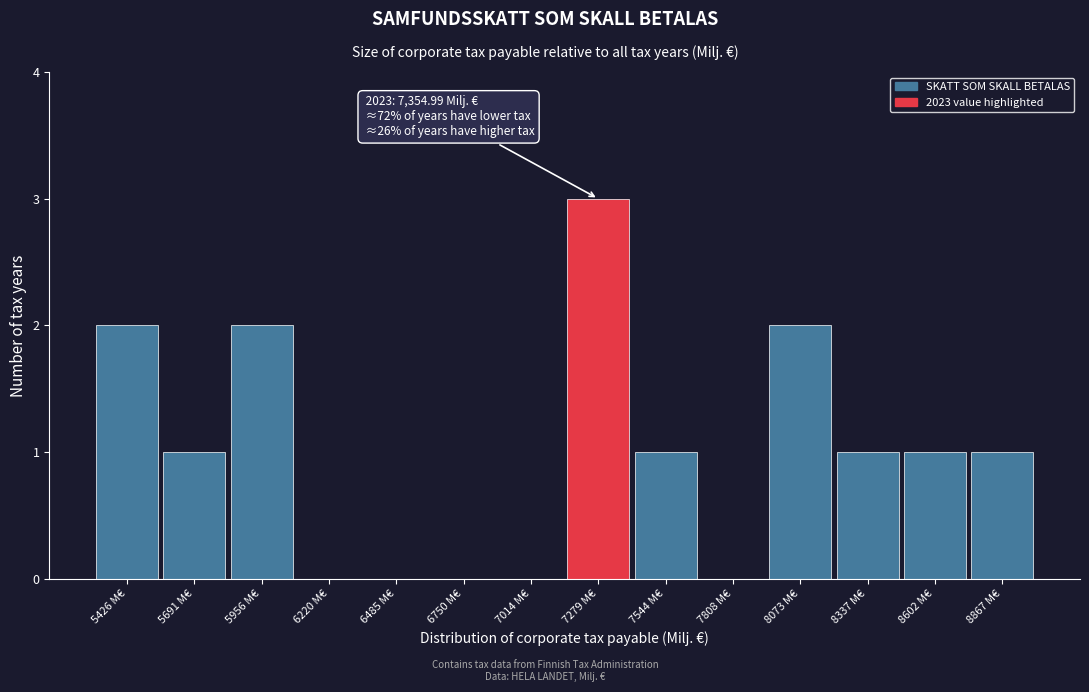

Over which range of the x-axis is the bar tallest?

7150 to 7400